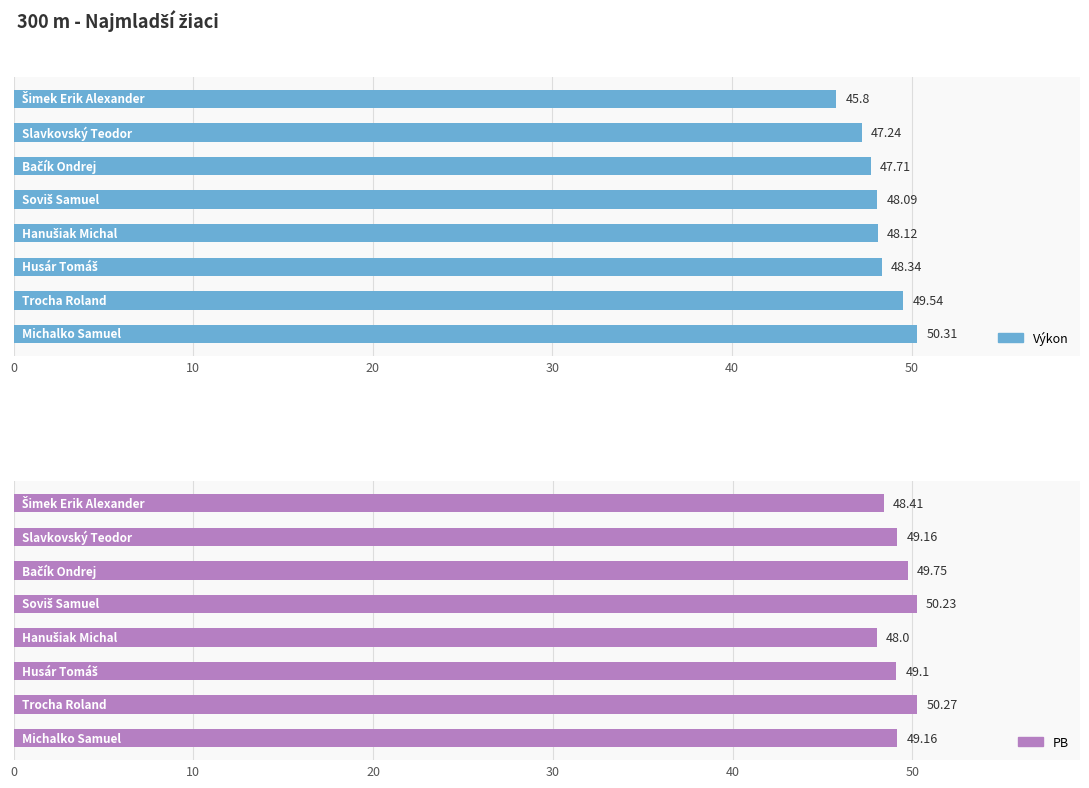

What is the difference between the maximum and minimum values in the PB series?

2.3